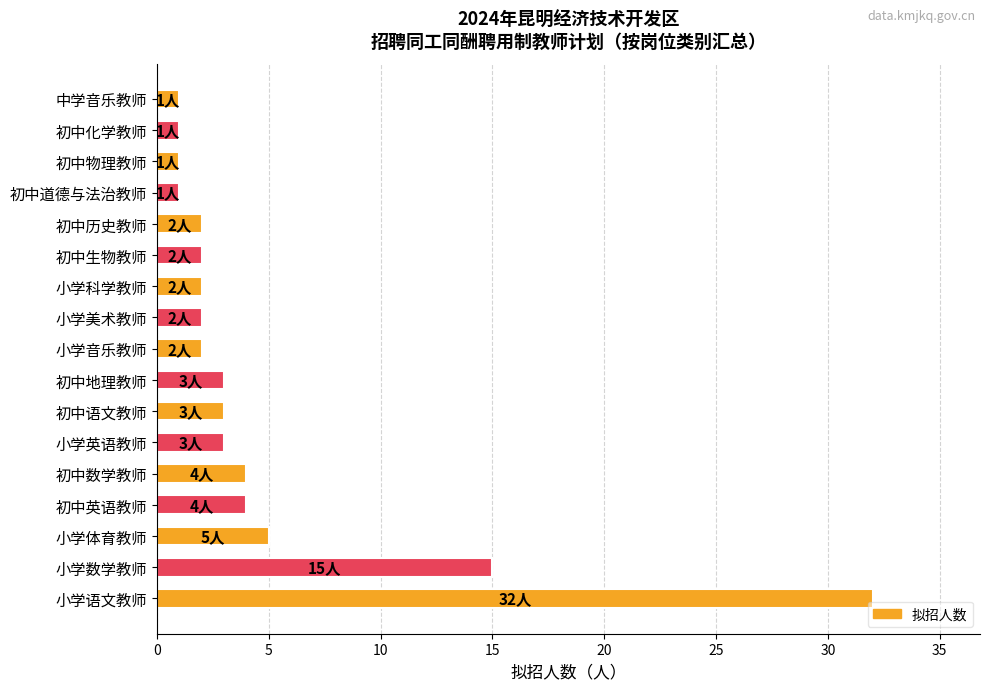

Between 初中道德与法治教师 and 小学科学教师, which is larger?

小学科学教师